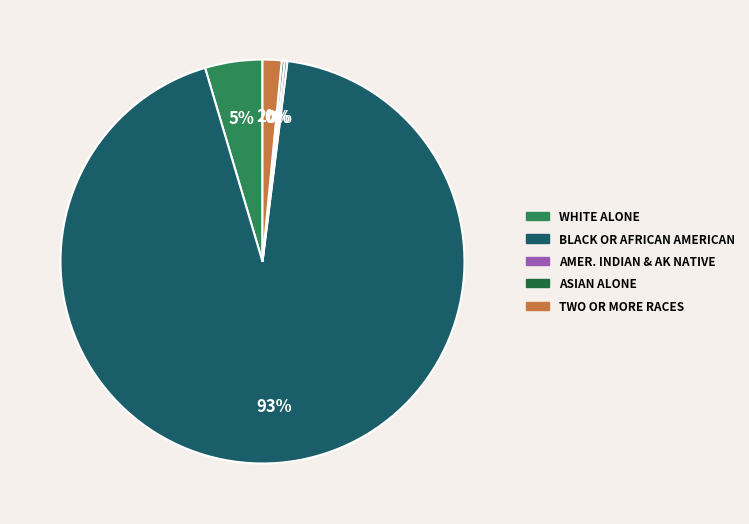

Is there a majority slice in this chart?

Yes